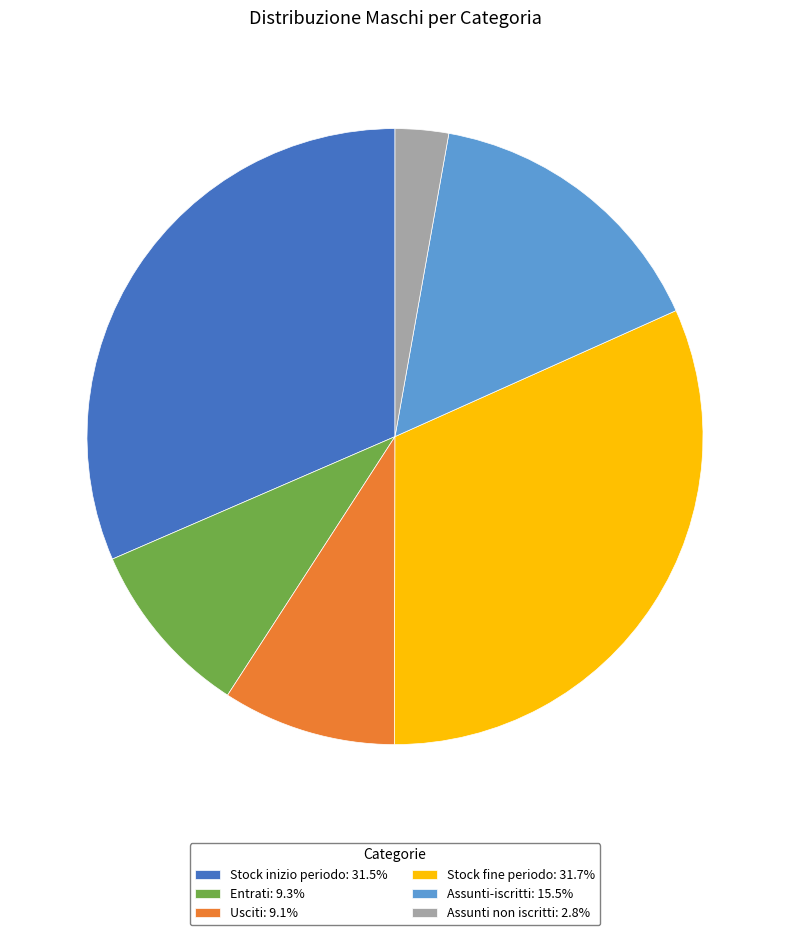

Does any single category account for the majority?

No